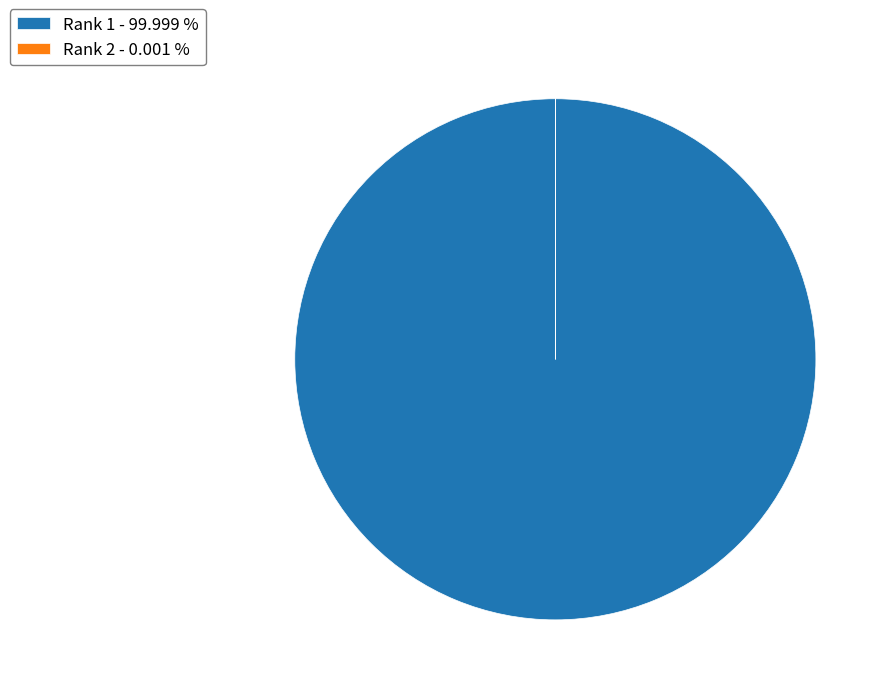

Which slice is the largest?

Rank 1 - 99.999 %